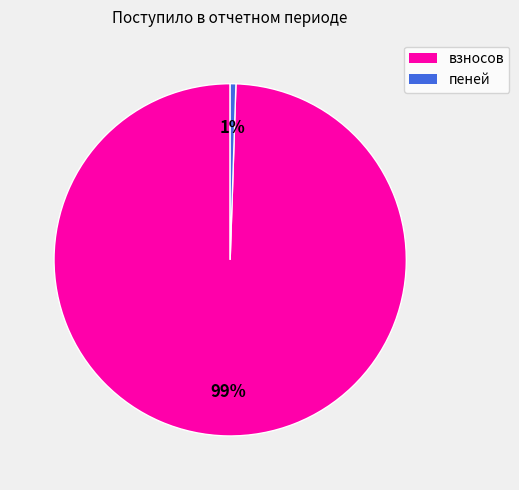

What is the majority slice?

взносов